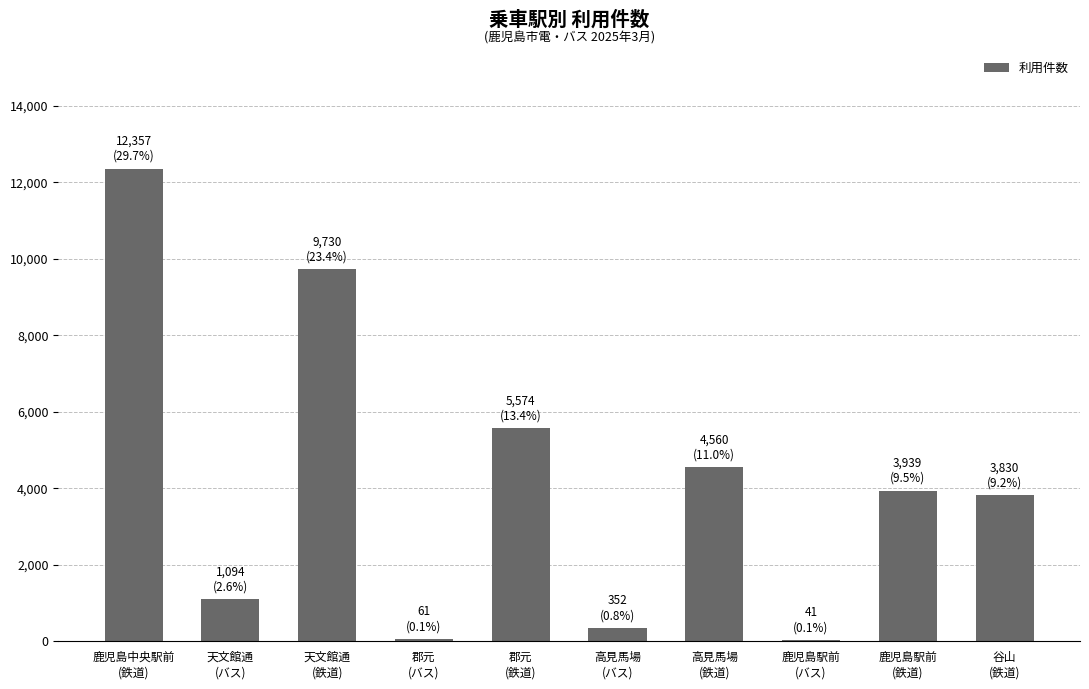

What is the sum of all values?

41538